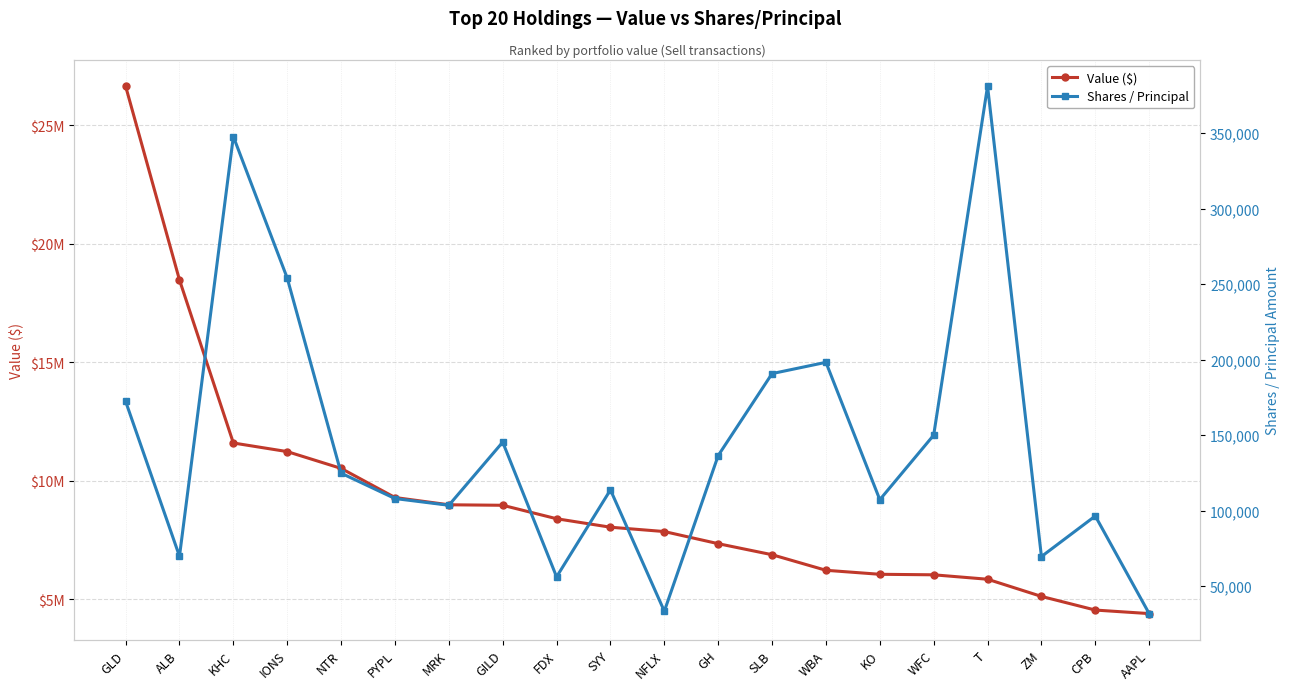

Which label corresponds to the smallest value in the chart?

AAPL